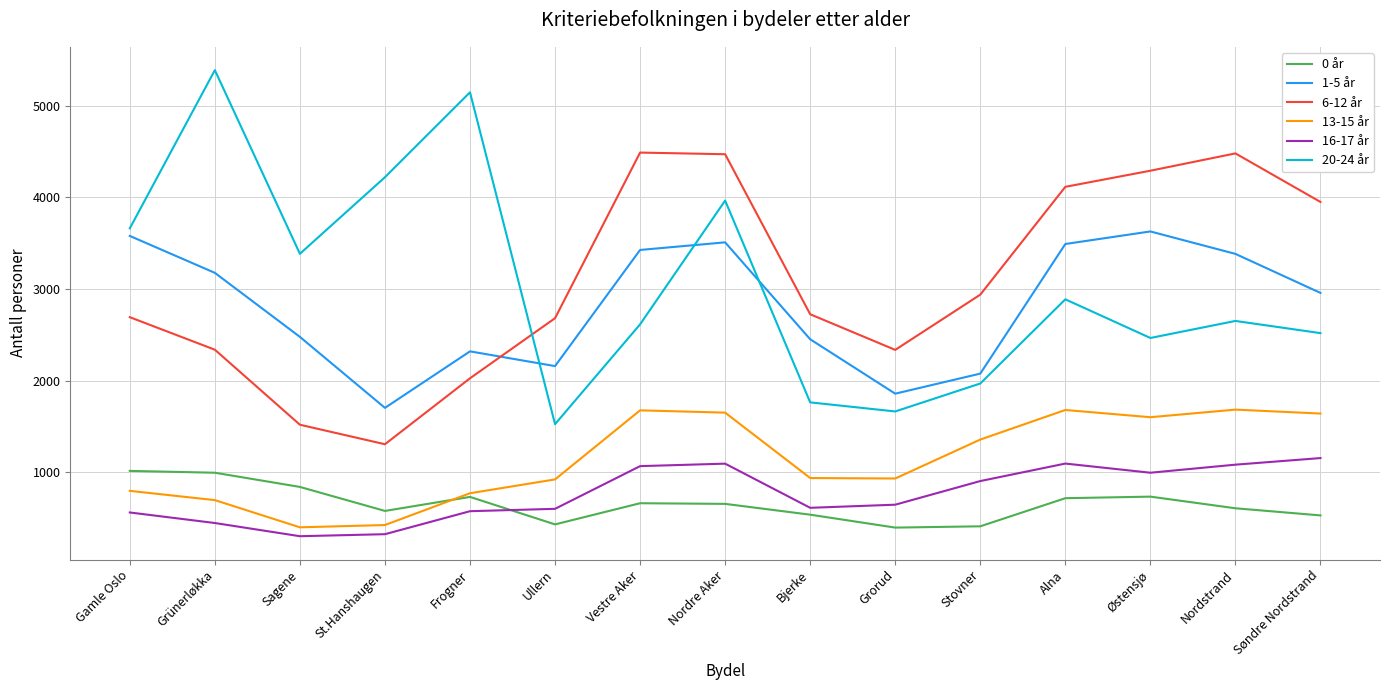

At Vestre Aker, list the series in order from smallest to largest.

0 år, 16-17 år, 13-15 år, 20-24 år, 1-5 år, 6-12 år